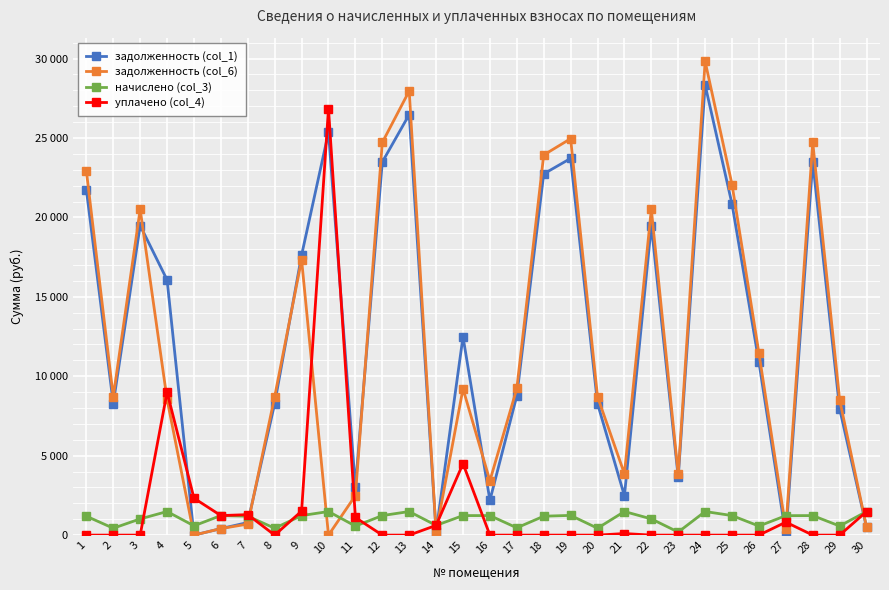

Is this an area chart (filled region under the line)?

No